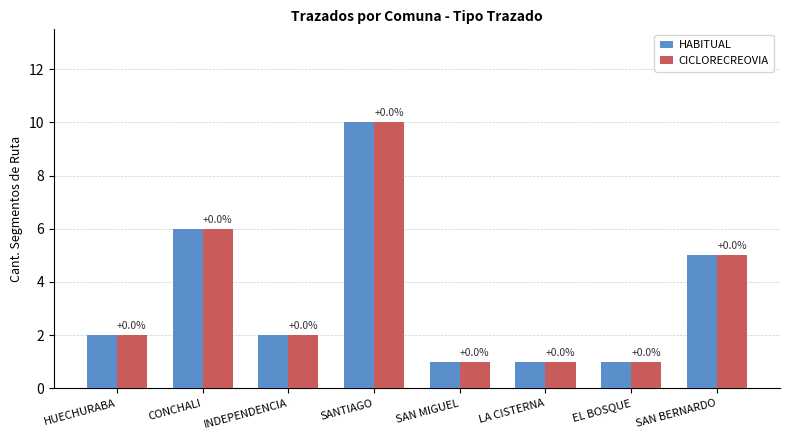

What is the label of the 7th bar from the left?

EL BOSQUE